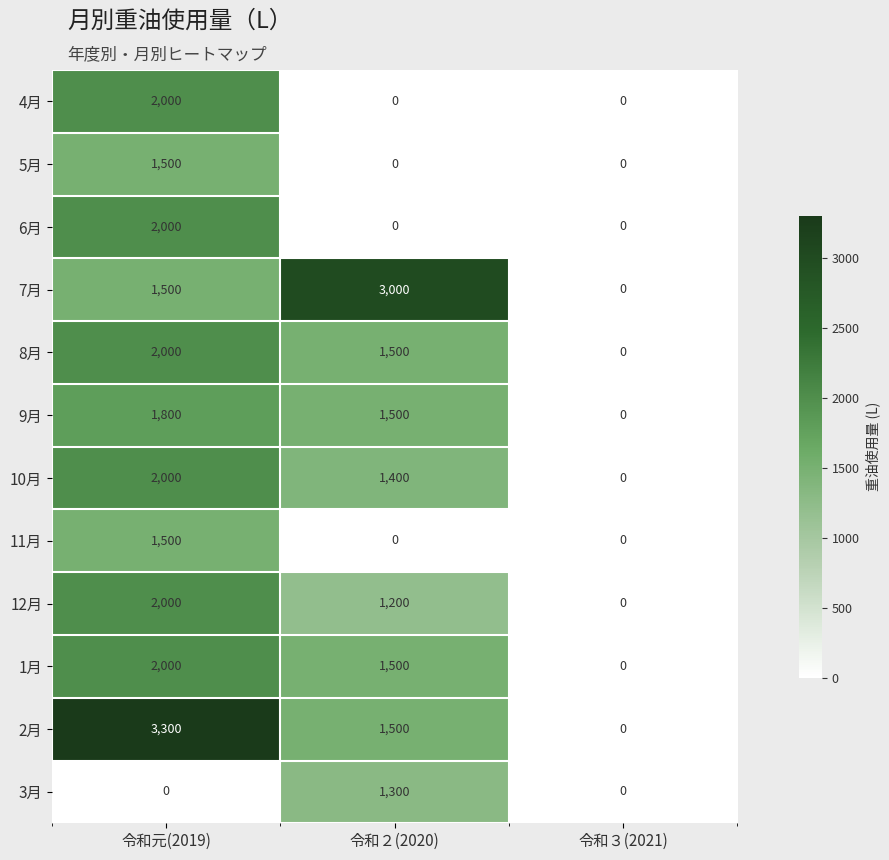

Where is 12月 nearest to the value 1000?

令和２(2020)